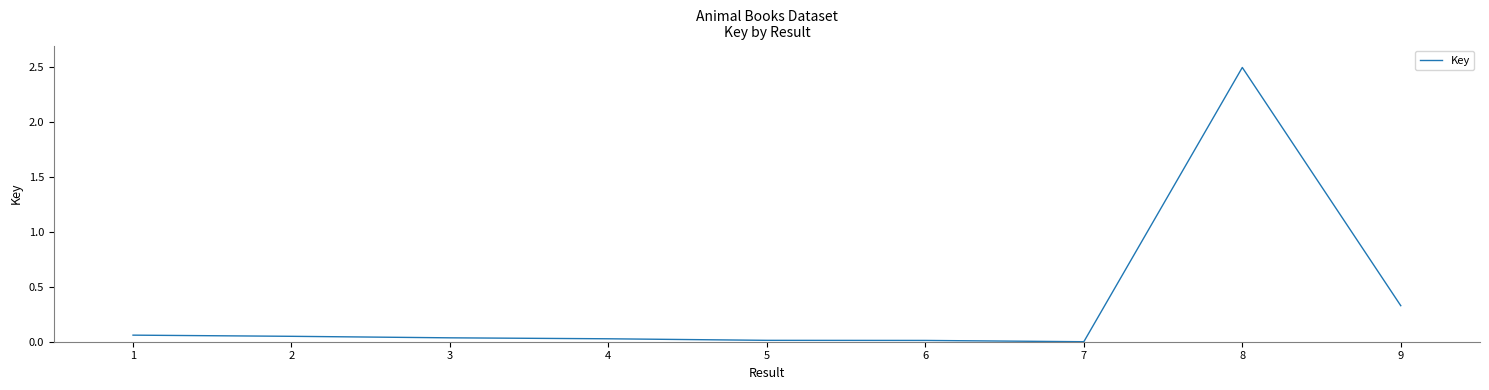

The value at 7 is -1.1. True or false?

False